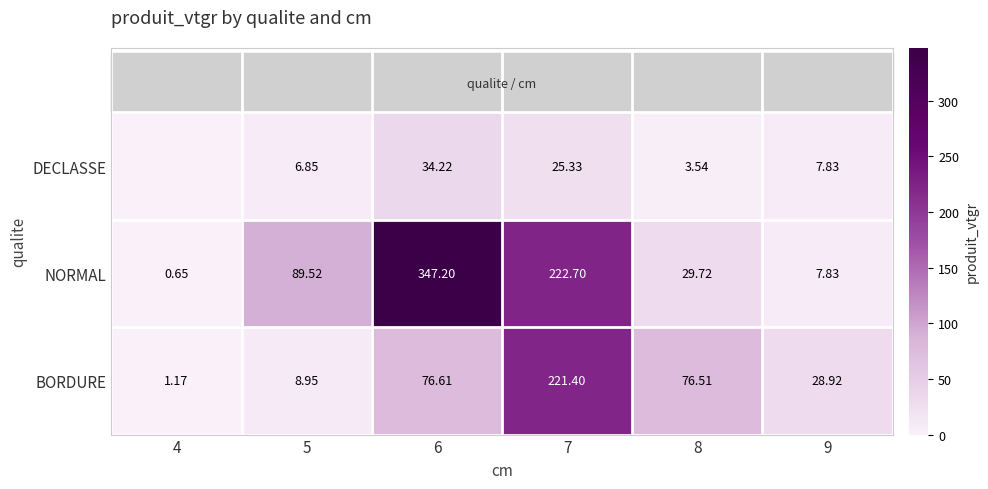

Is the value of NORMAL at 4 greater than the value of DECLASSE at 9?

No